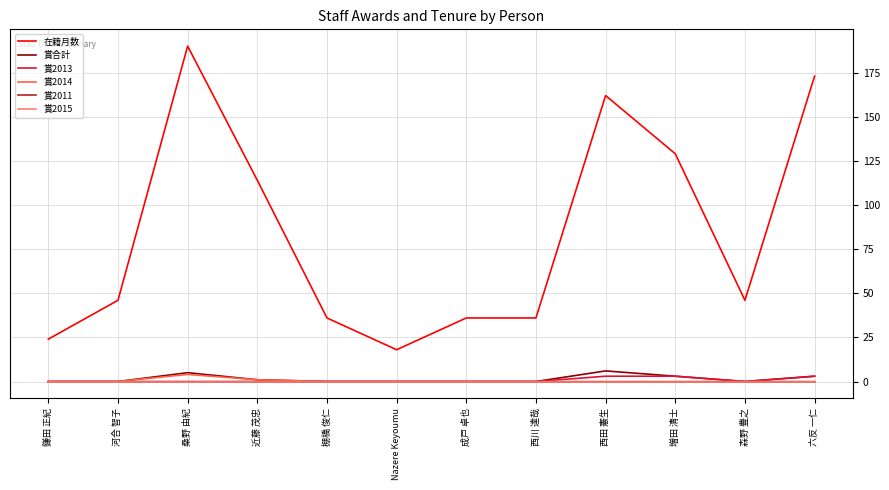

What is the spread (max minus min) of values at 鎌田 正紀?

24